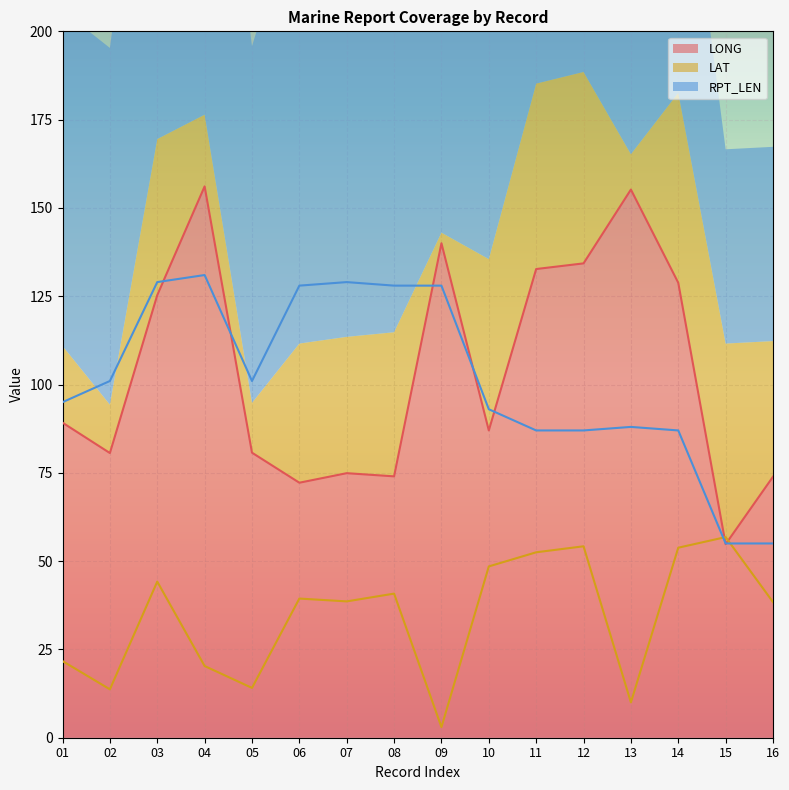

What are all the series names shown in the legend?

LONG, LAT, RPT_LEN